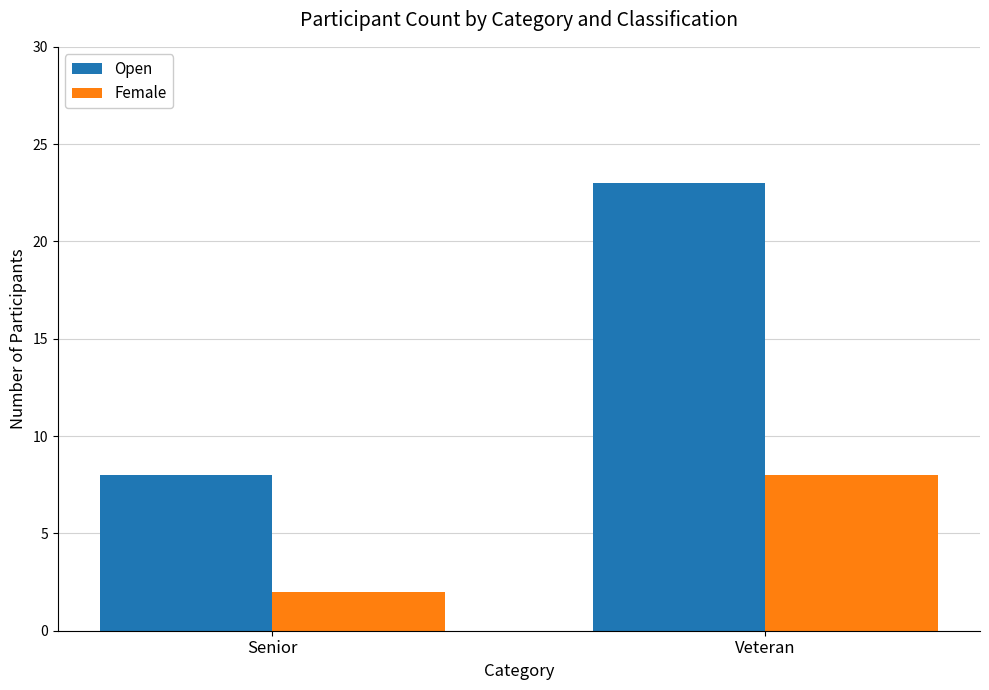

Which category has the highest value in the Open series?

Veteran